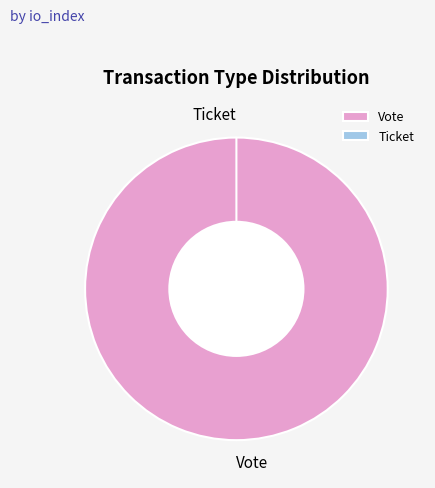

What percentage do Ticket and Vote together represent?

100.0%